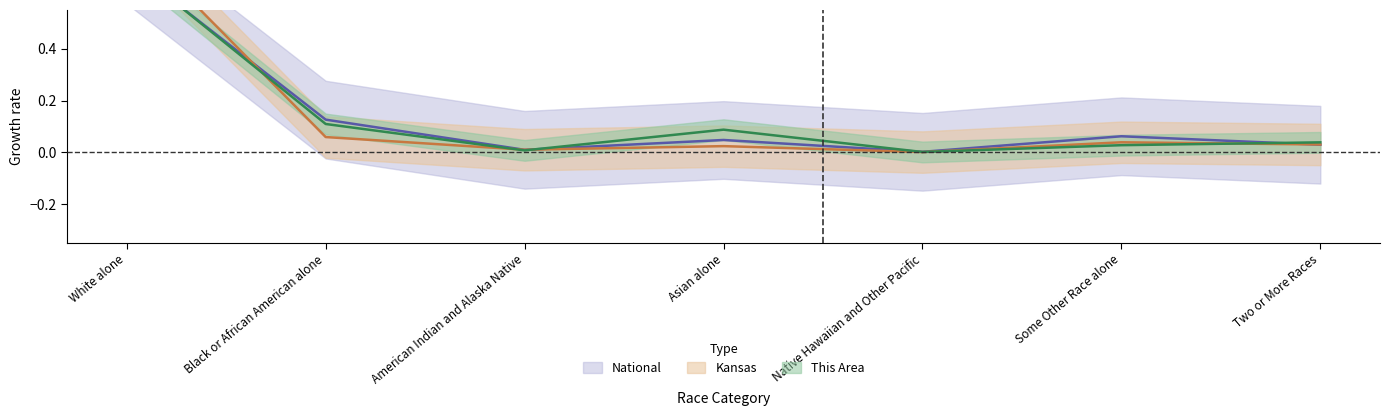

What is the label of the 7th point from the right?

White alone